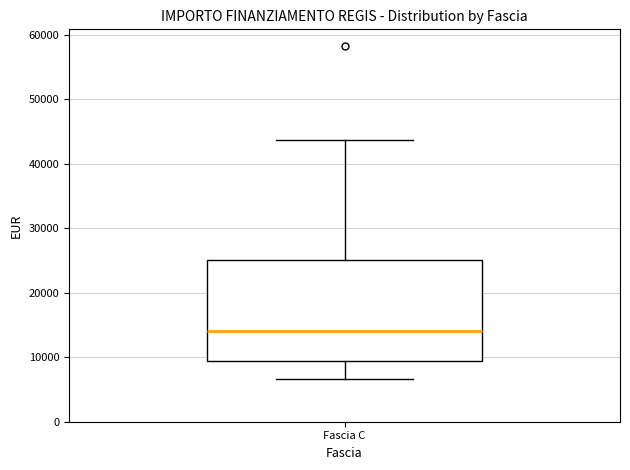

Transcribe this box plot: give where the median line is, the range the box spans, and where the two whiskers end, as read against the y-axis. The values are not printed on the chart, so give them approximately, as read against the axis.

median 14000, box 9000 to 25000, whiskers 7000 to 44000